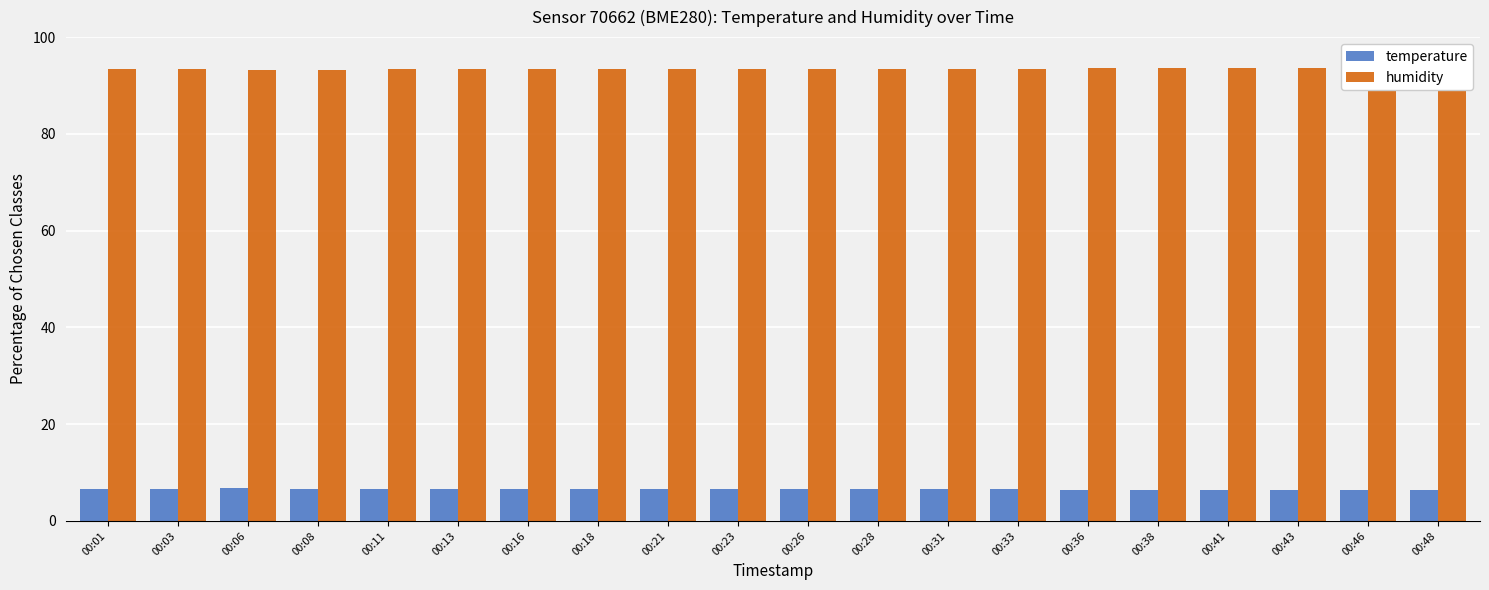

What is the maximum value shown in the chart?

93.6